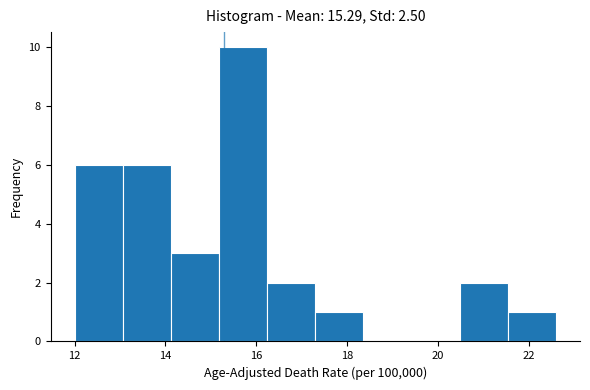

Reading left to right, transcribe this chart: for each bar, give the range it covers on the x-axis and its height. Neither the bar edges nor the heights are printed on the chart, so give them approximately, as read against the axes.

12.00 to 13.06: 6
13.06 to 14.12: 6
14.12 to 15.18: 3
15.18 to 16.24: 10
16.24 to 17.30: 2
17.30 to 18.36: 1
18.36 to 19.42: 0
19.42 to 20.48: 0
20.48 to 21.54: 2
21.54 to 22.60: 1